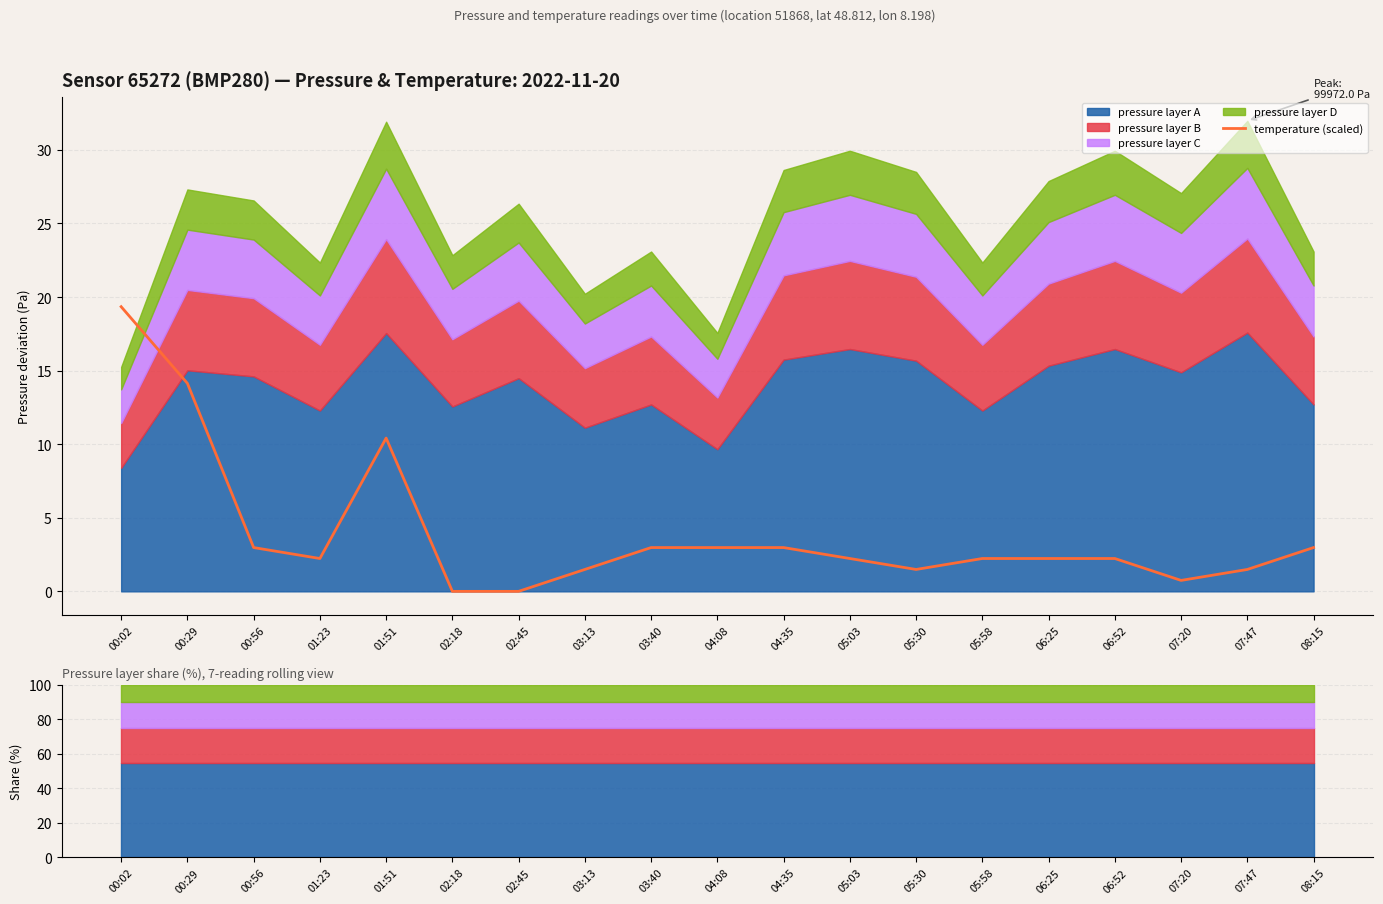

What is the difference between the maximum and minimum values?

19.3